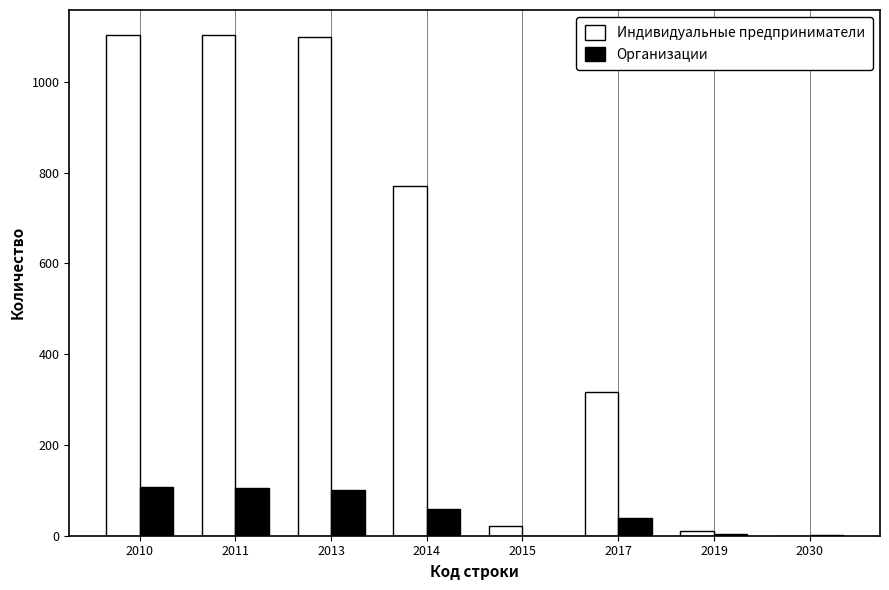

The Индивидуальные предприниматели series shows 726 at 2030. True or false?

False